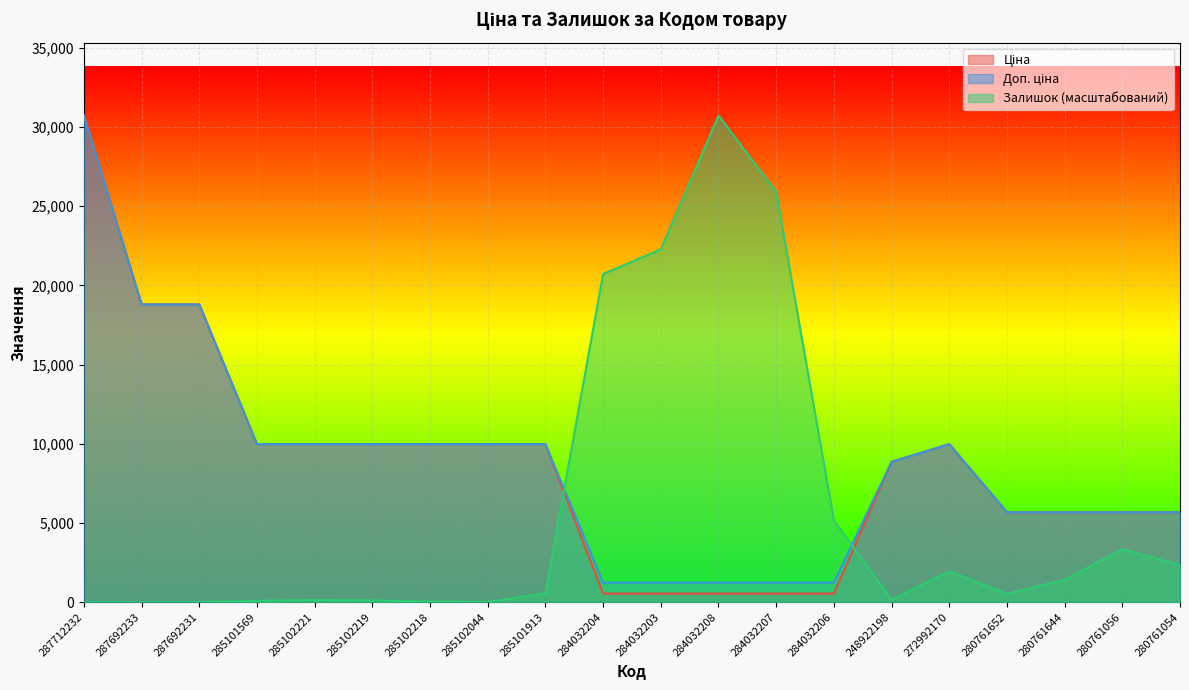

Is the value of Ціна at 284032206 greater than the value of Доп. ціна at 285101569?

No